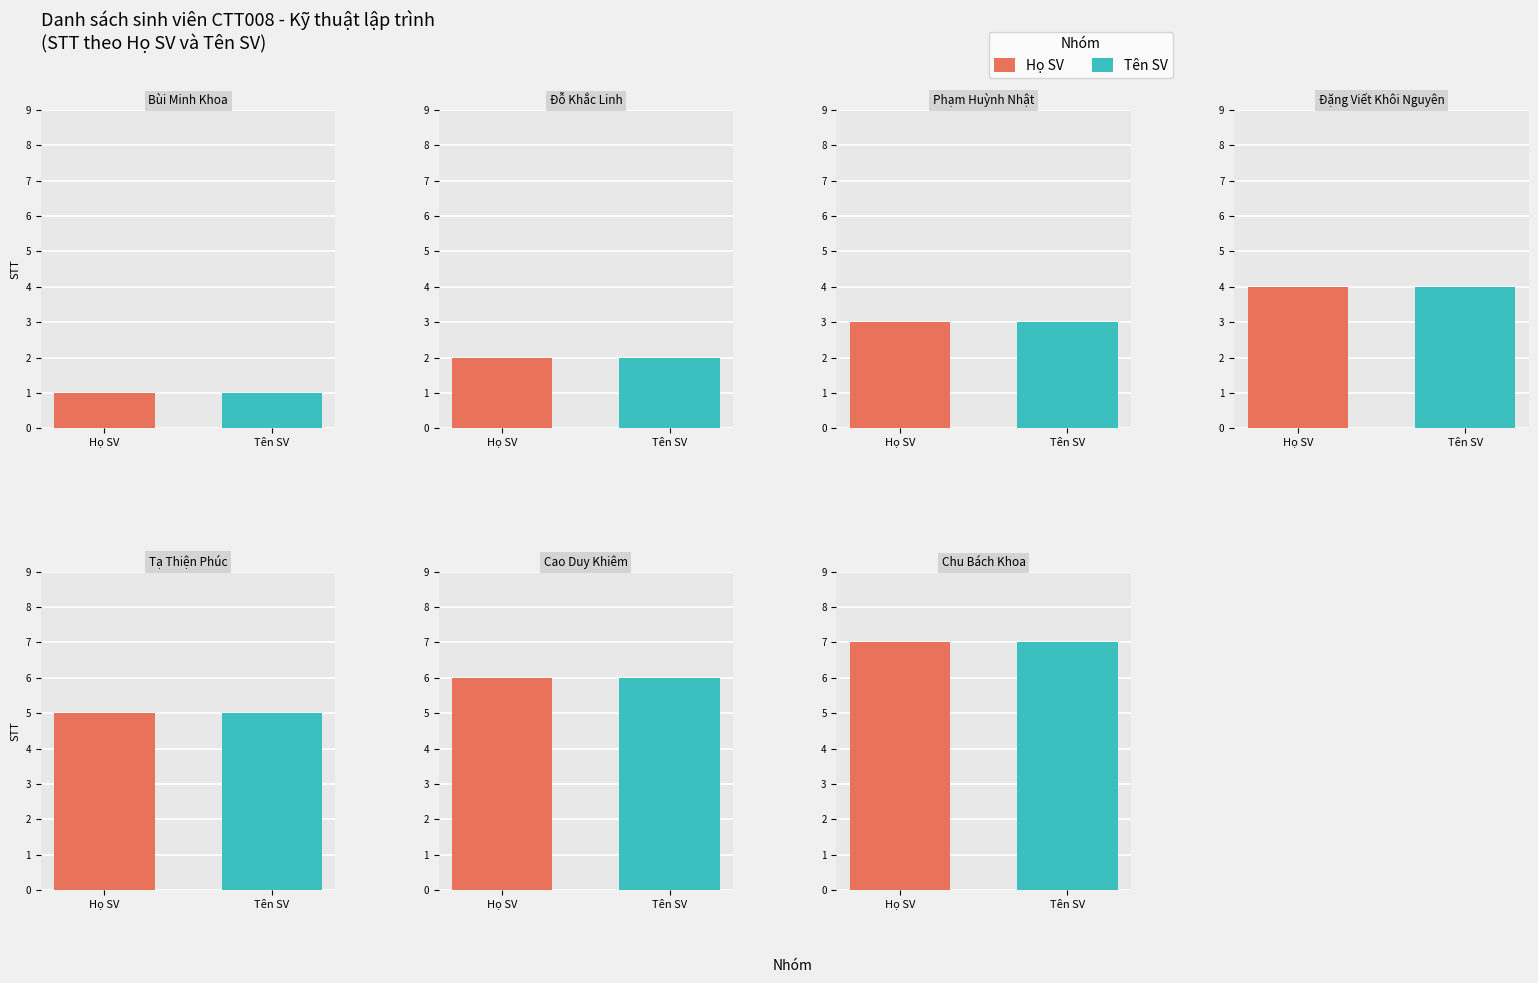

Is the value of Khoa at 0 greater than the value of Linh at 6?

No